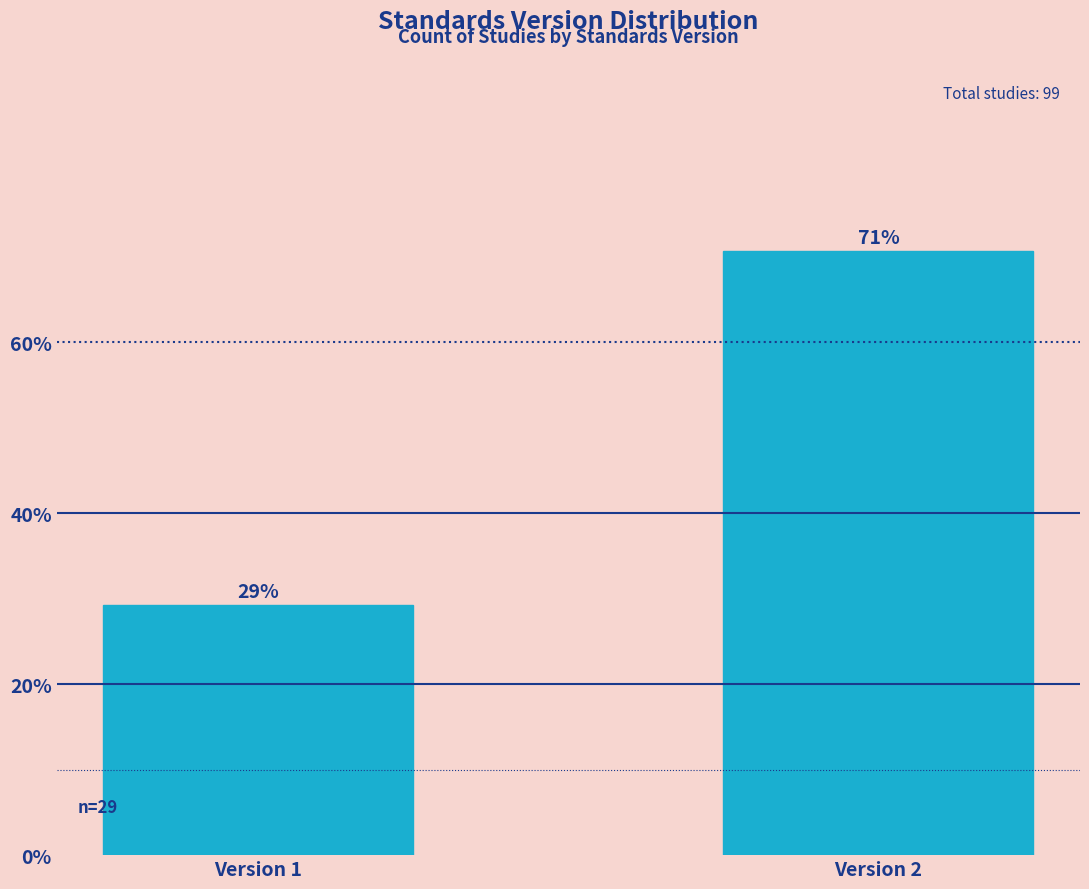

Which has a higher value, Version 2 or Version 1?

Version 2